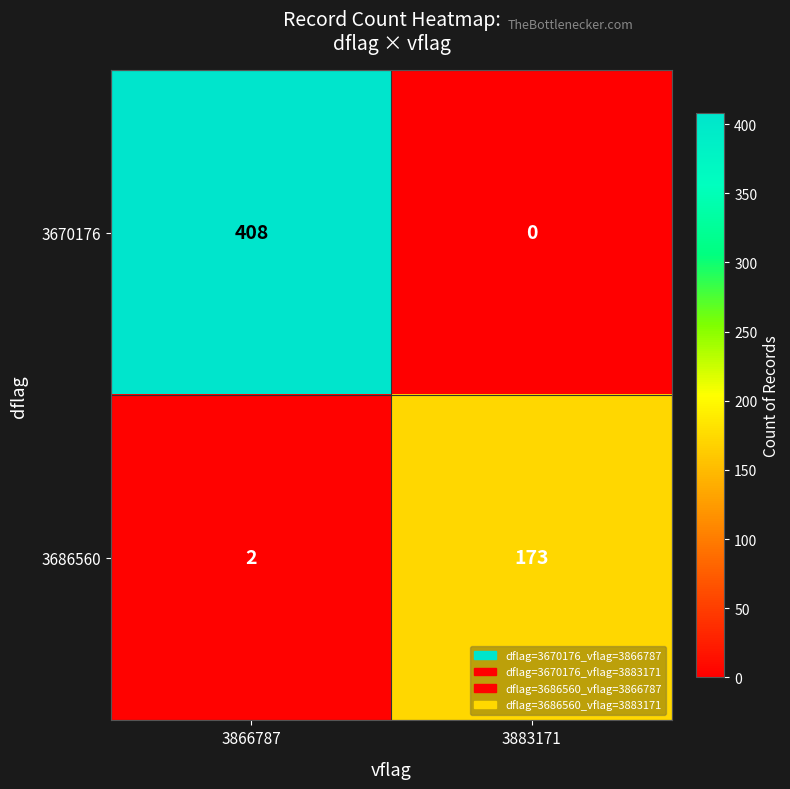

Reading left to right, transcribe all the data shown in this chart.

3670176: 3866787=408	3883171=0
3686560: 3866787=2	3883171=173